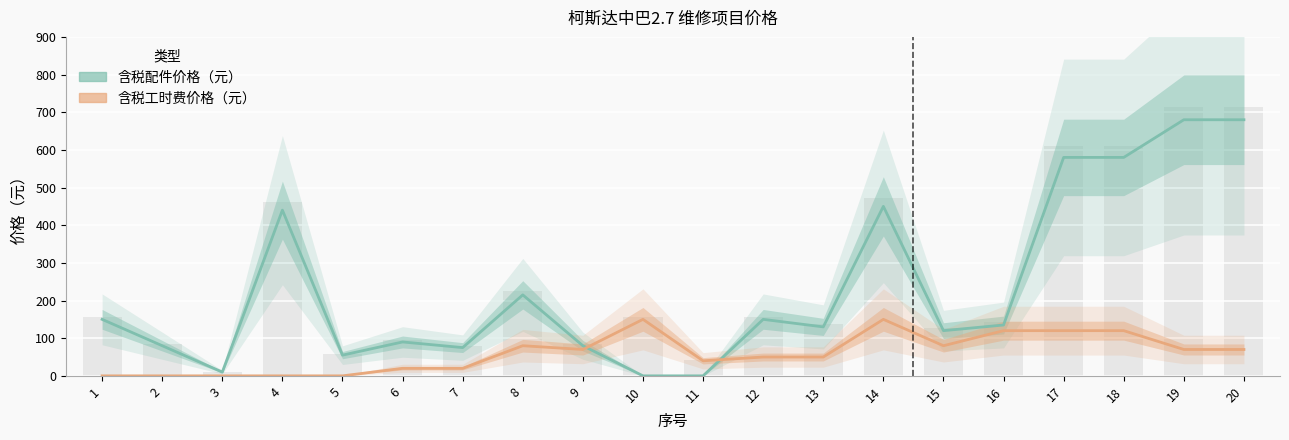

Which series has the widest spread of values?

含税配件价格（元）